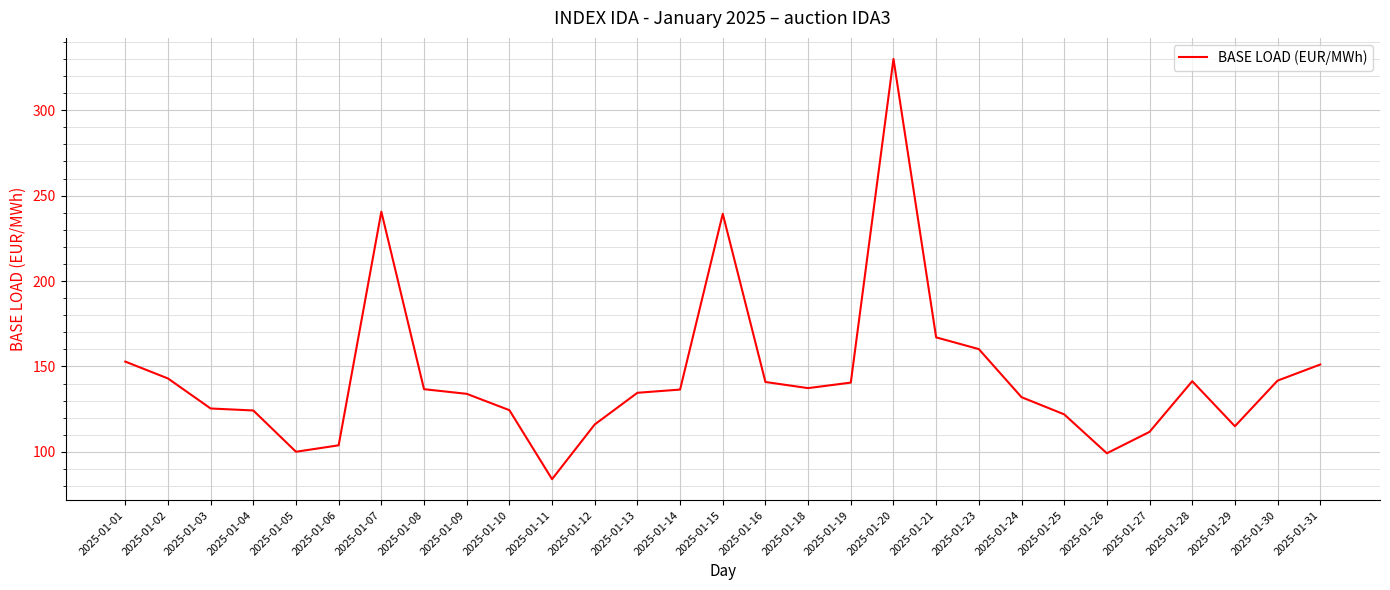

At which category does the chart reach its minimum across all series?

2025-01-11